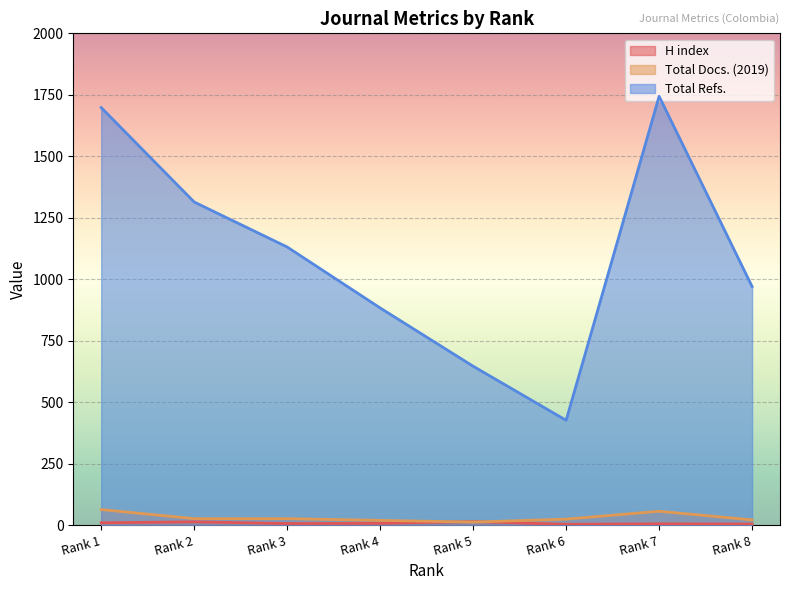

How many lines are shown in the chart?

3